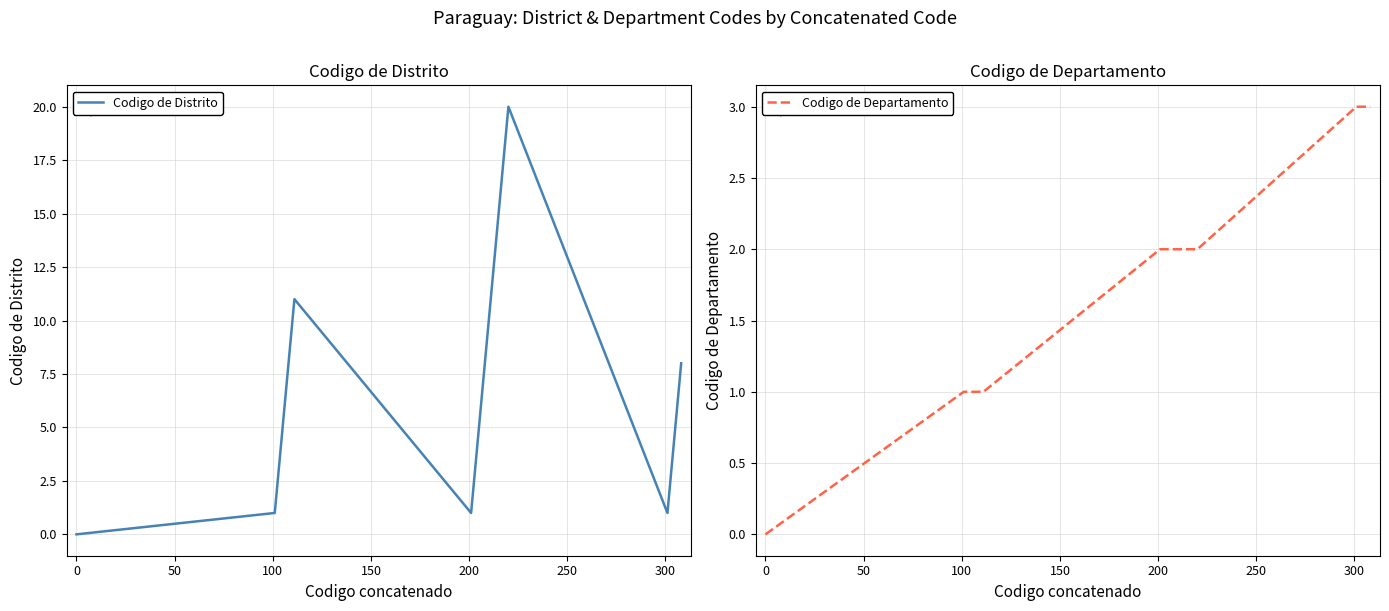

What is the sum of all Codigo de Departamento values?

75